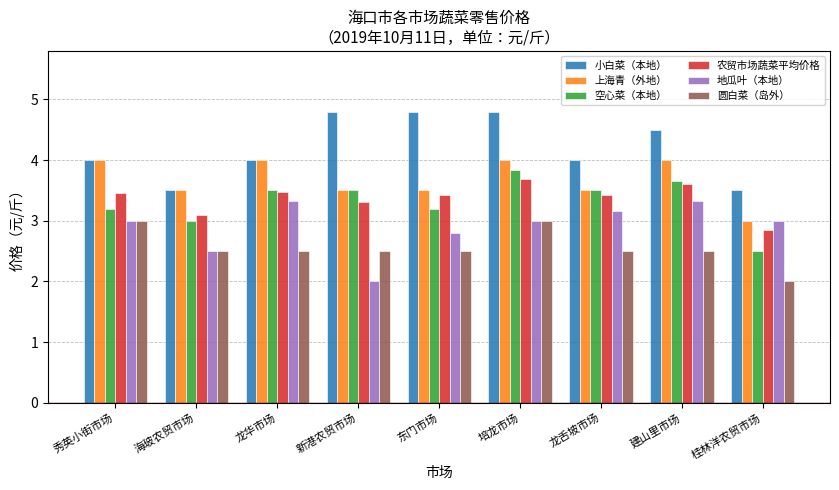

What is the total value across all series at 海玻农贸市场?

18.1